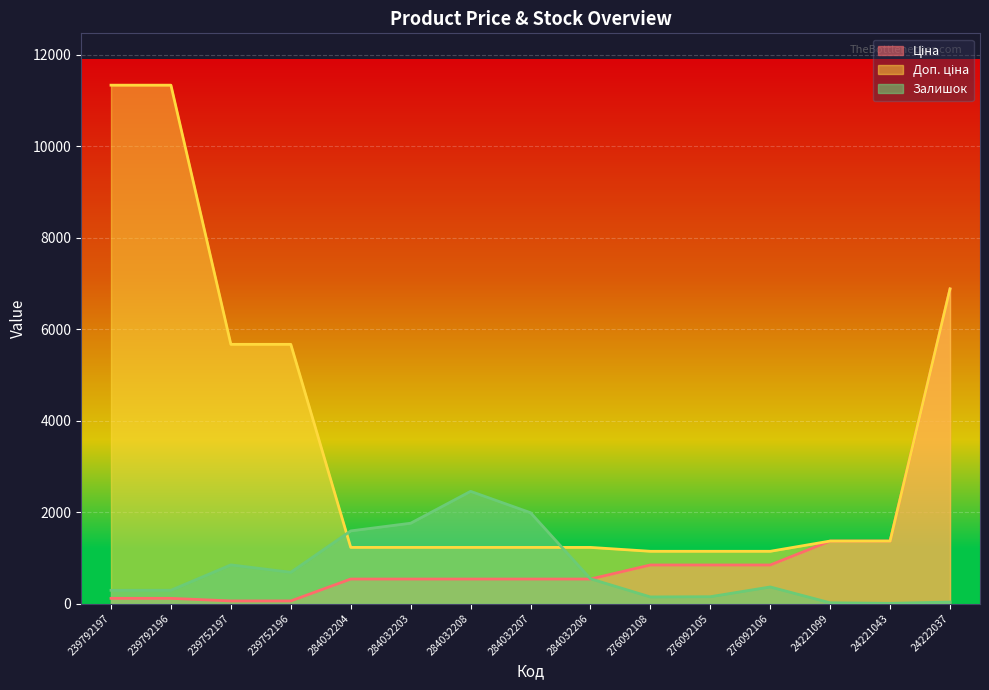

What is the approximate value of Залишок at 284032206?

541.0